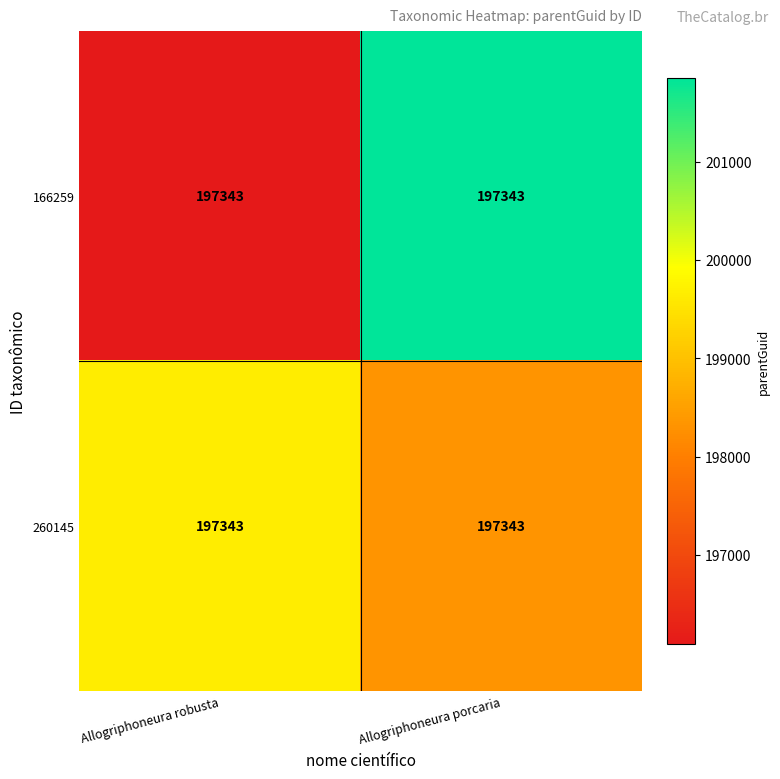

The 260145 series shows 272021.8 at Allogriphoneura porcaria. True or false?

False